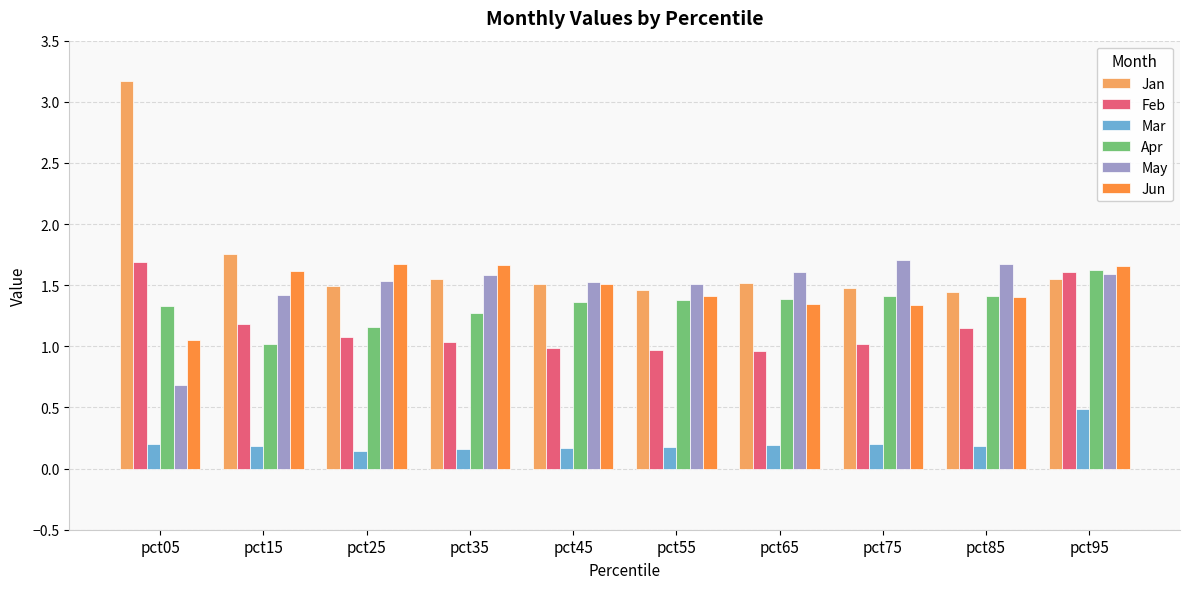

Which series has the largest total across all categories?

Jan